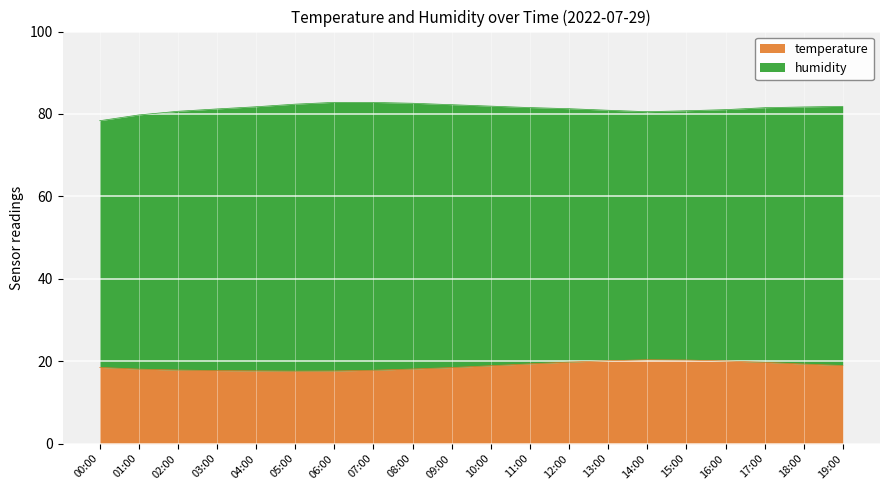

How many interior local valleys (lower than both neighbors) does the data have?

1